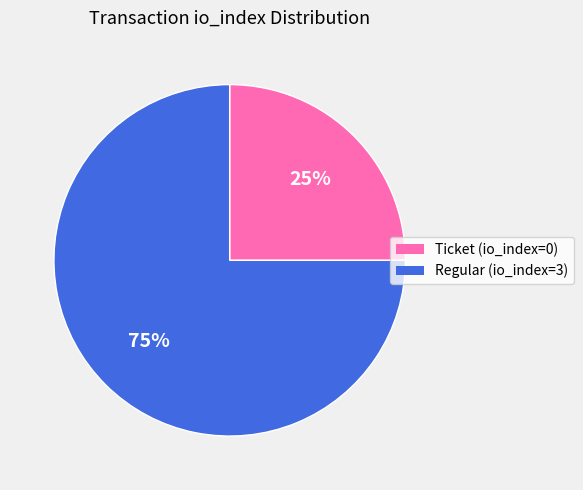

What is the smallest slice in the pie chart?

Ticket (io_index=0)